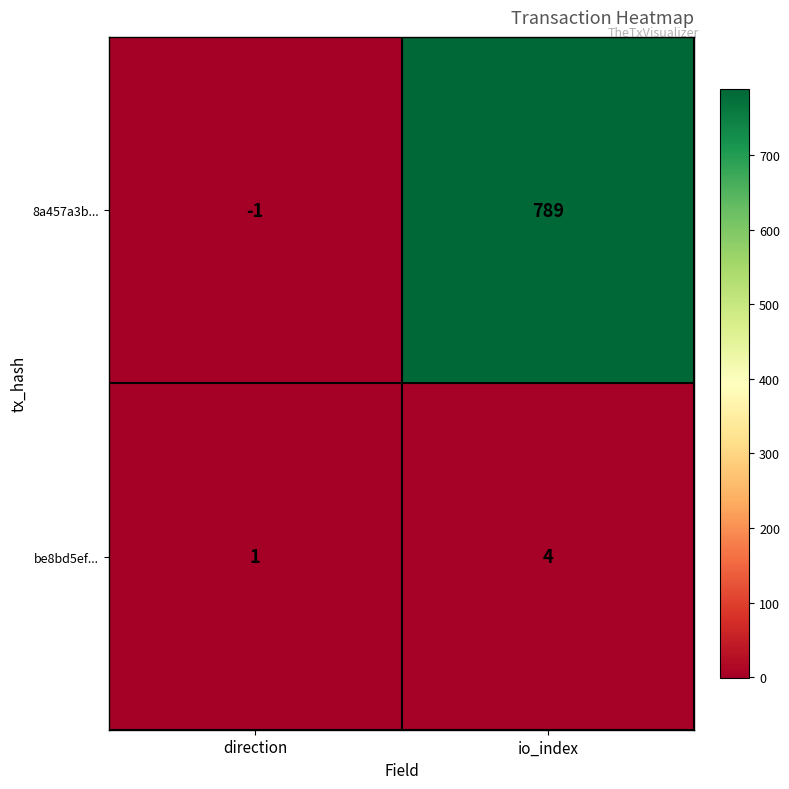

What is the sum of the 8a457a3b... values at io_index and direction?

788